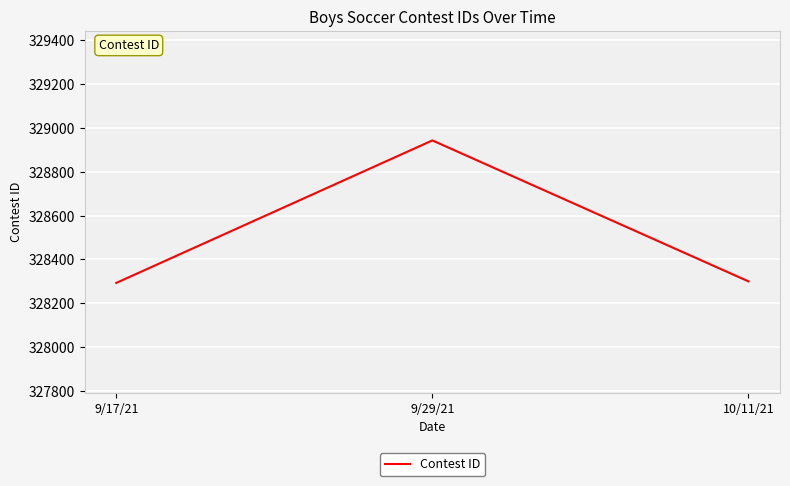

How many categories are shown in the chart?

3